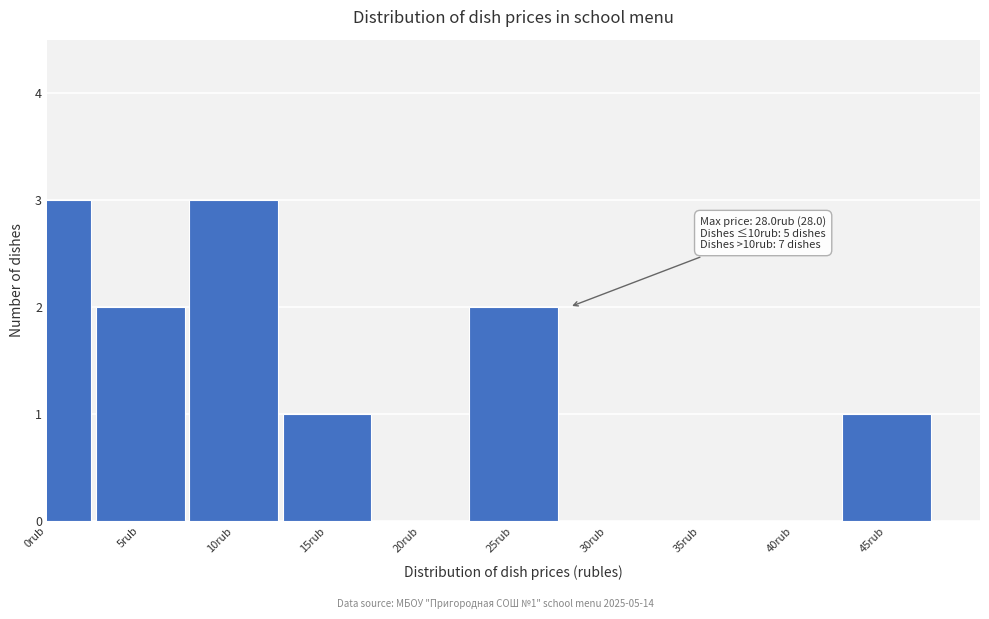

Reading left to right, list all the values displayed in this chart.

0rub=3	5rub=2	10rub=3	15rub=1	20rub=0	25rub=2	30rub=0	35rub=0	40rub=0	45rub=1